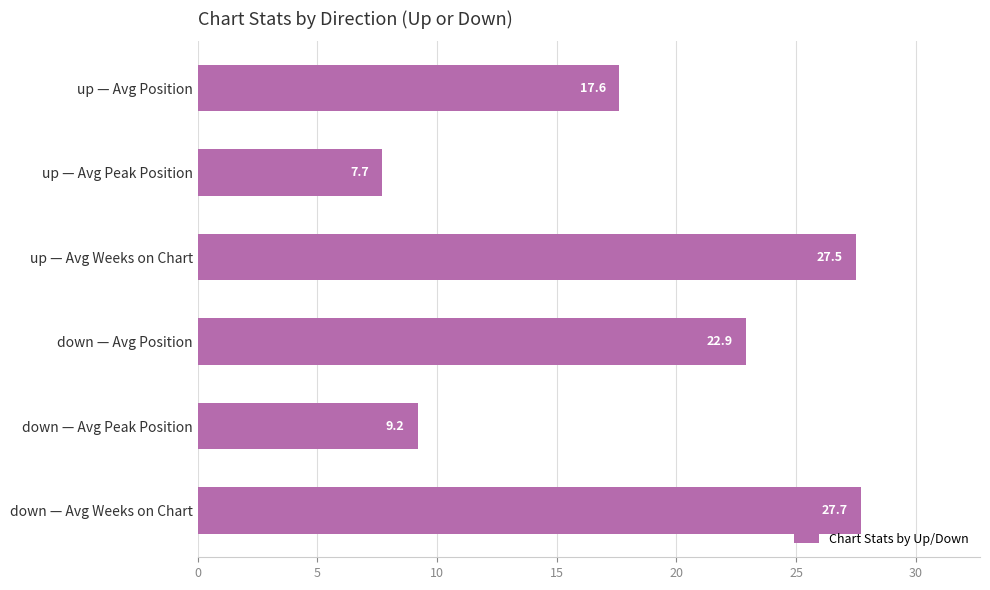

Reading top to bottom, extract all data points from this chart.

up — Avg Position=17.6	up — Avg Peak Position=7.7	up — Avg Weeks on Chart=27.5	down — Avg Position=22.9	down — Avg Peak Position=9.2	down — Avg Weeks on Chart=27.7